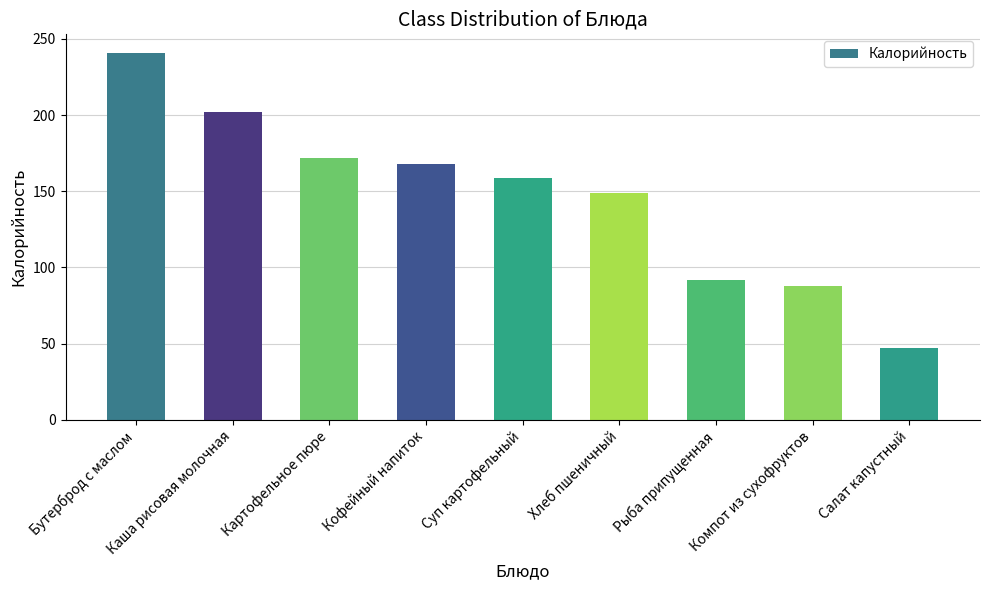

True or false: the data shows 133 at Компот из сухофруктов.

False